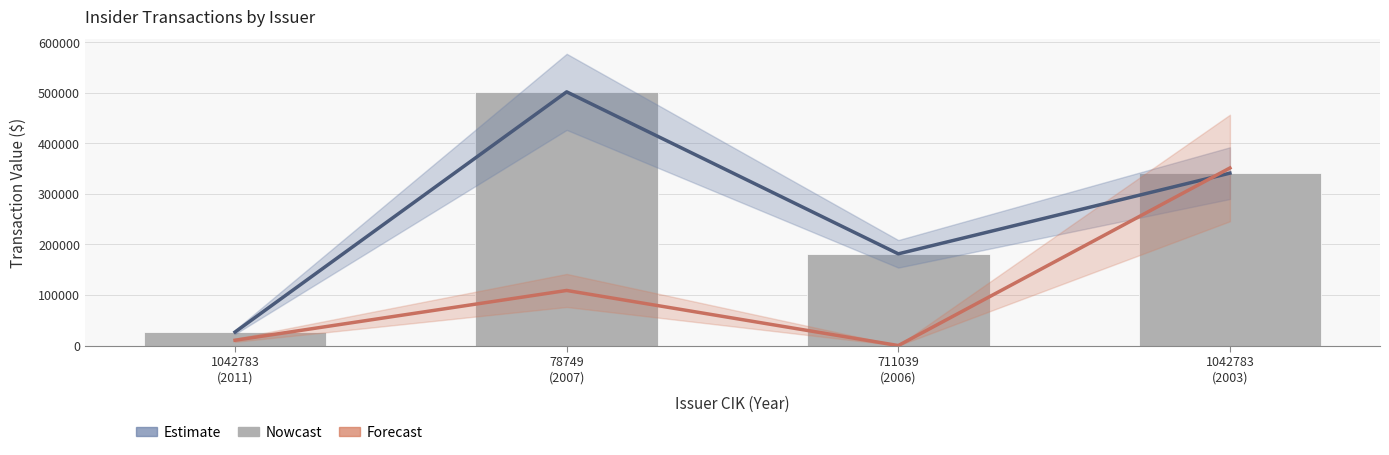

Are the bars horizontal?

No